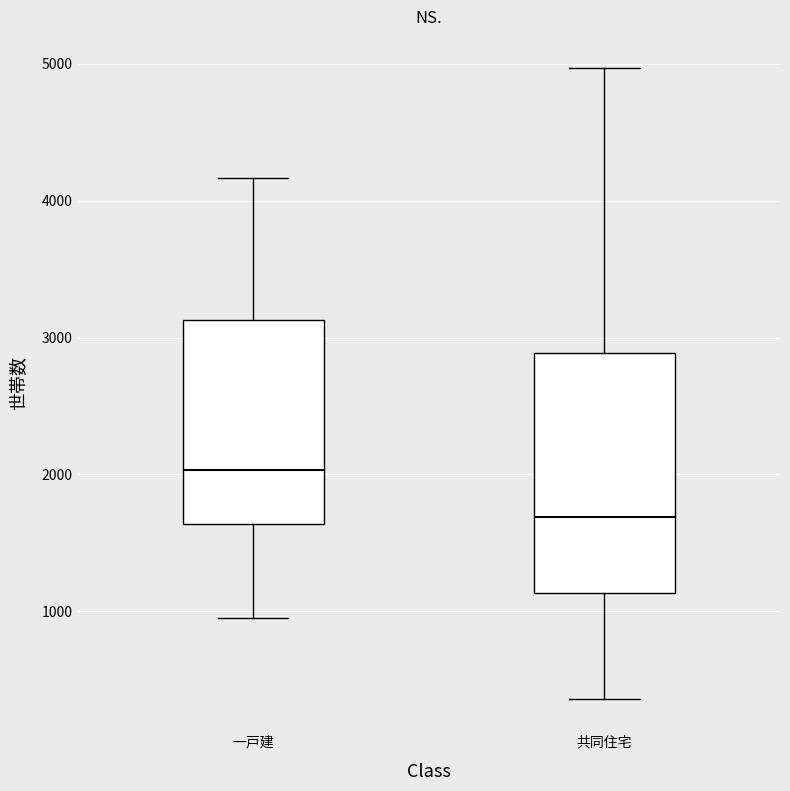

Which box has the highest median line?

一戸建